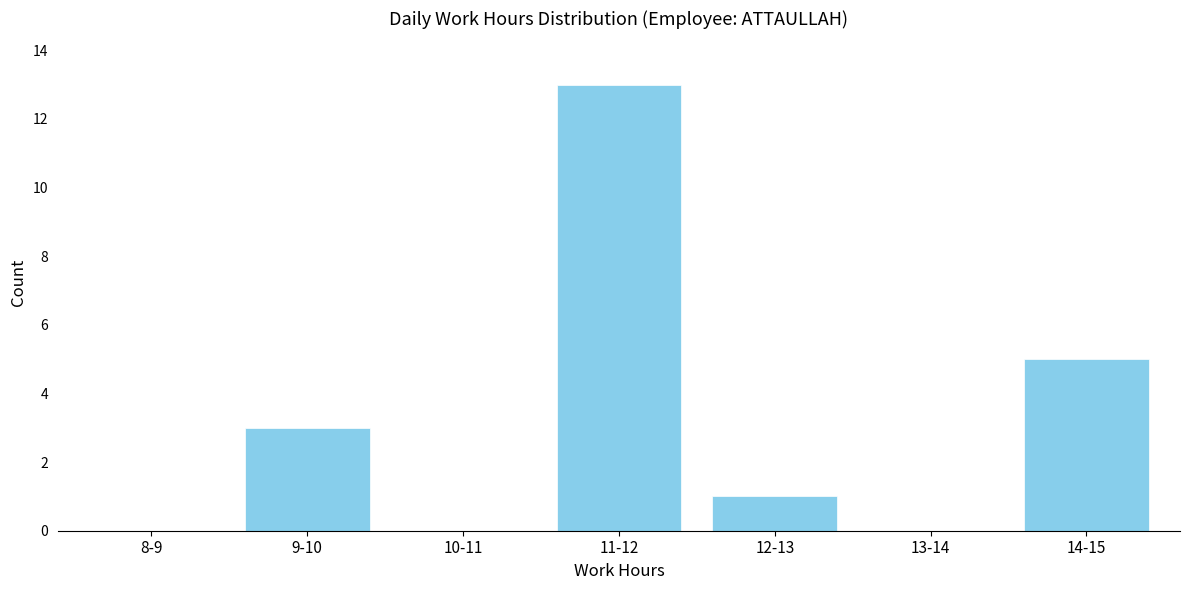

Reading right to left, list all the values displayed in this chart.

14-15=5	13-14=0	12-13=1	11-12=13	10-11=0	9-10=3	8-9=0